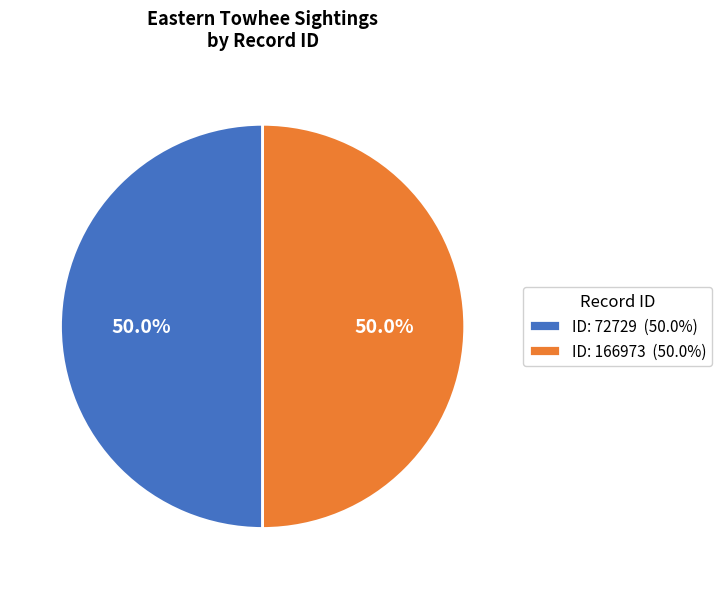

Combined, do ID: 166973 (50.0%) and ID: 72729 (50.0%) account for over 50%?

Yes